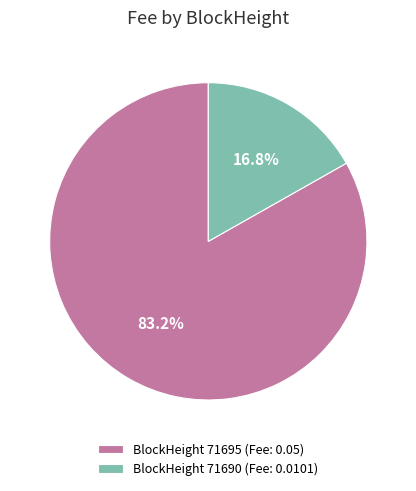

How much of the chart is everything except BlockHeight 71690 (Fee: 0.0101)?

83.2%